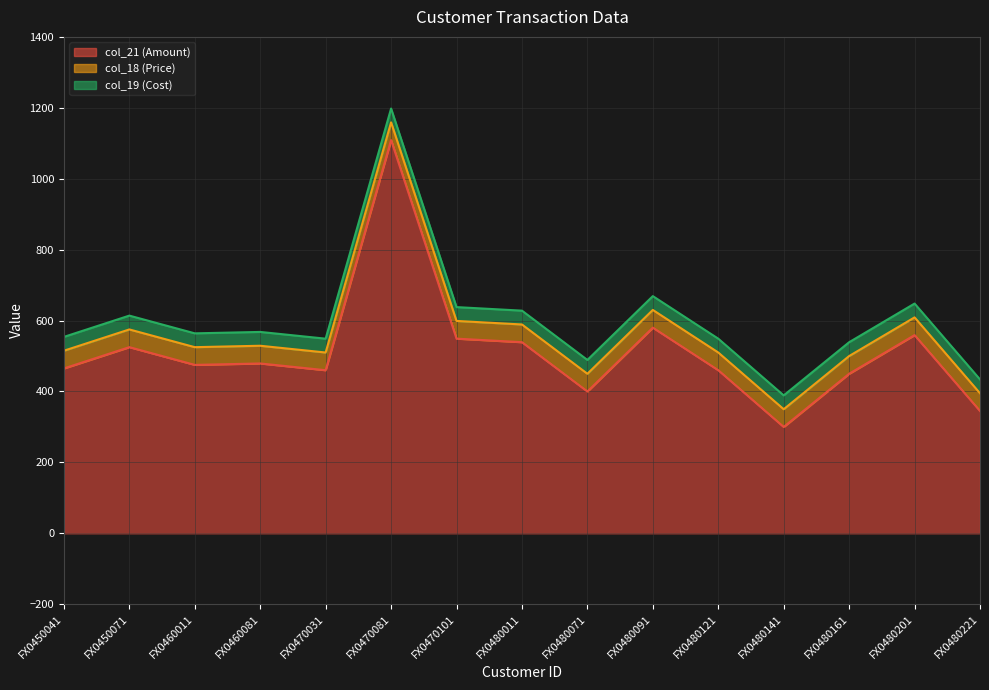

At how many categories does at least one series exceed 331?

14